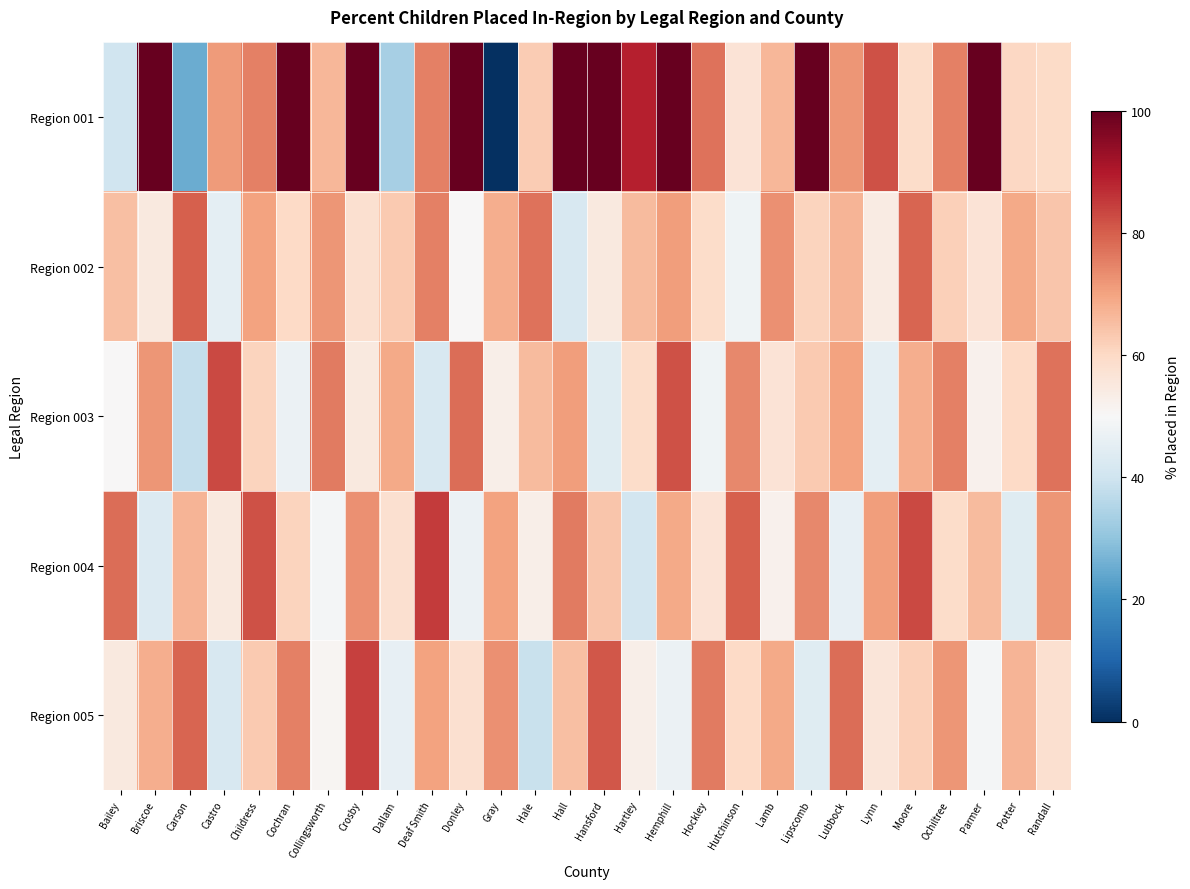

Between Crosby and Collingsworth, which is larger?

Crosby